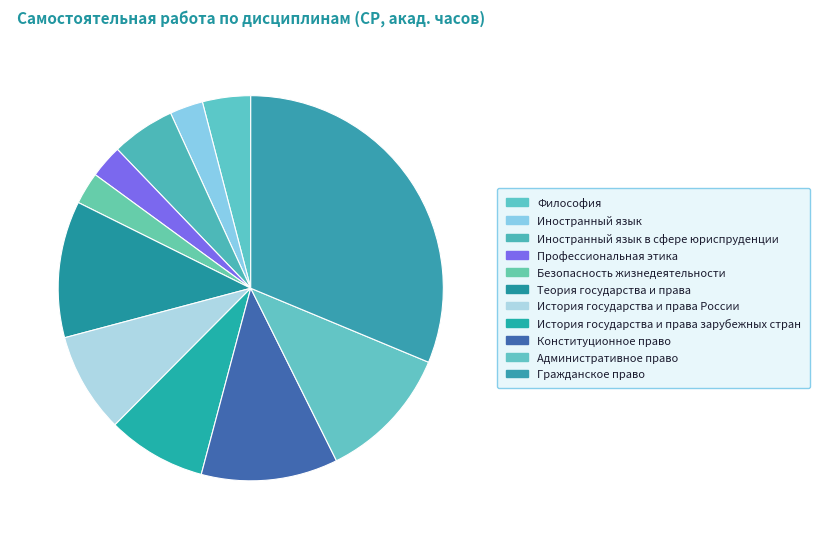

The Философия slice represents 1% of the pie. True or false?

False